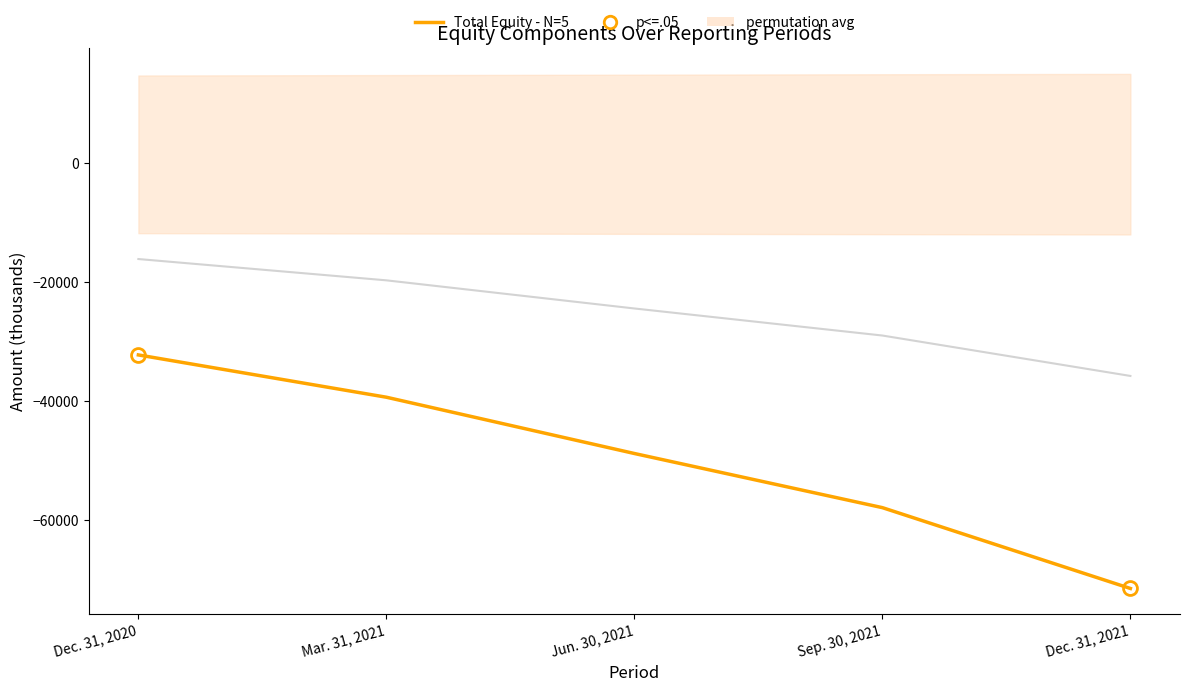

What is the value of the 3rd point from the left?

-48832